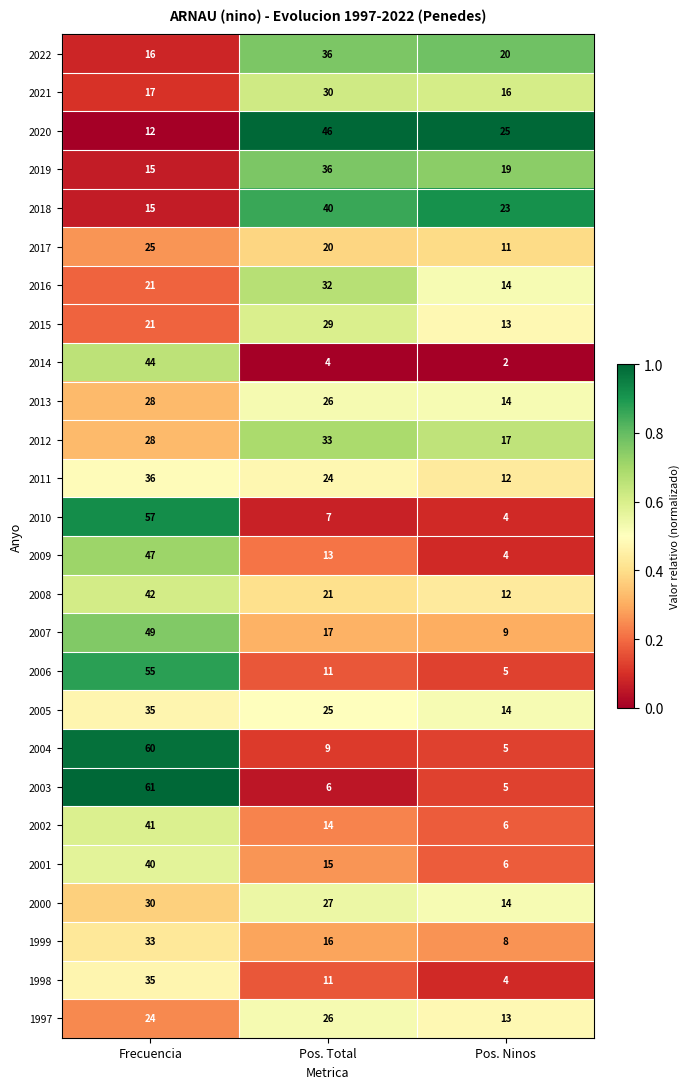

Is it true that 2011 equals 10 at Pos. Total?

False